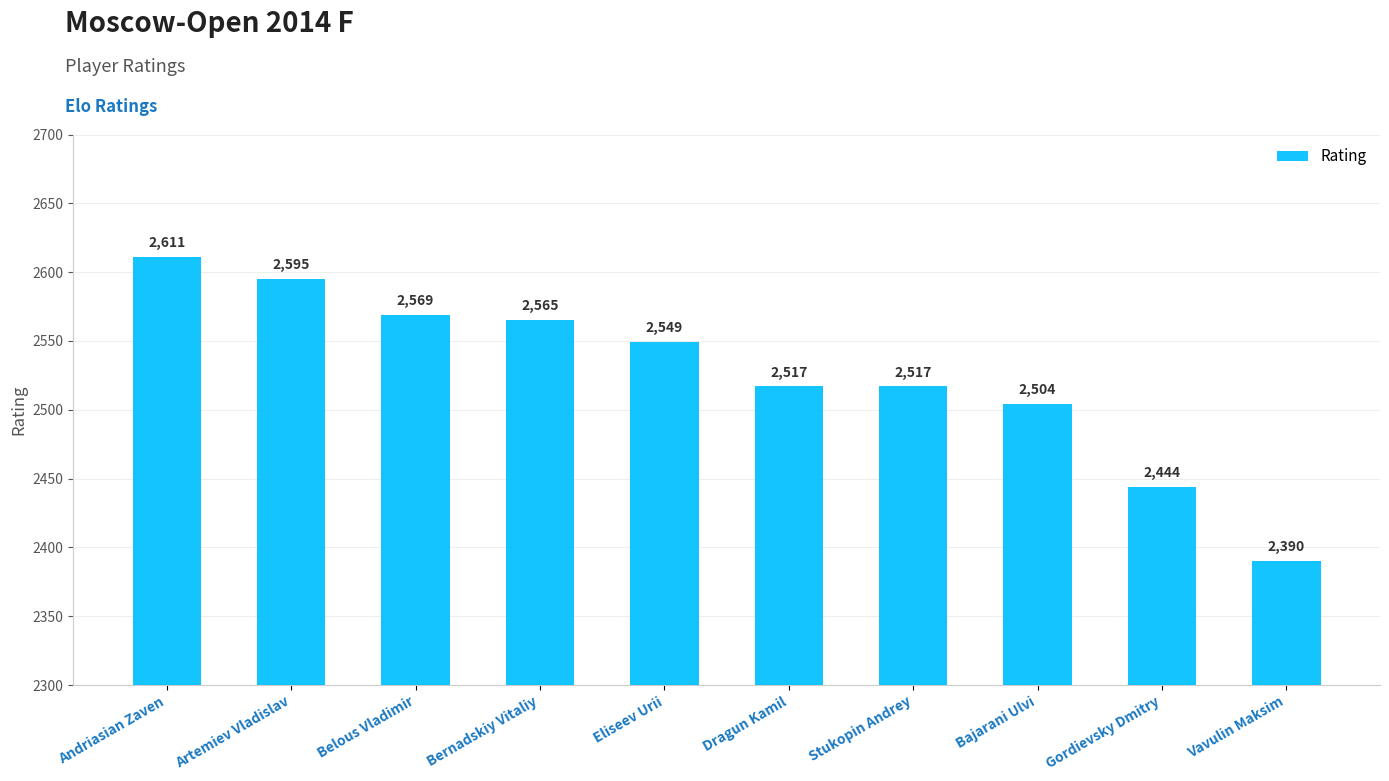

Reading left to right, extract all data points from this chart.

Andriasian Zaven=2611	Artemiev Vladislav=2595	Belous Vladimir=2569	Bernadskiy Vitaliy=2565	Eliseev Urii=2549	Dragun Kamil=2517	Stukopin Andrey=2517	Bajarani Ulvi=2504	Gordievsky Dmitry=2444	Vavulin Maksim=2390